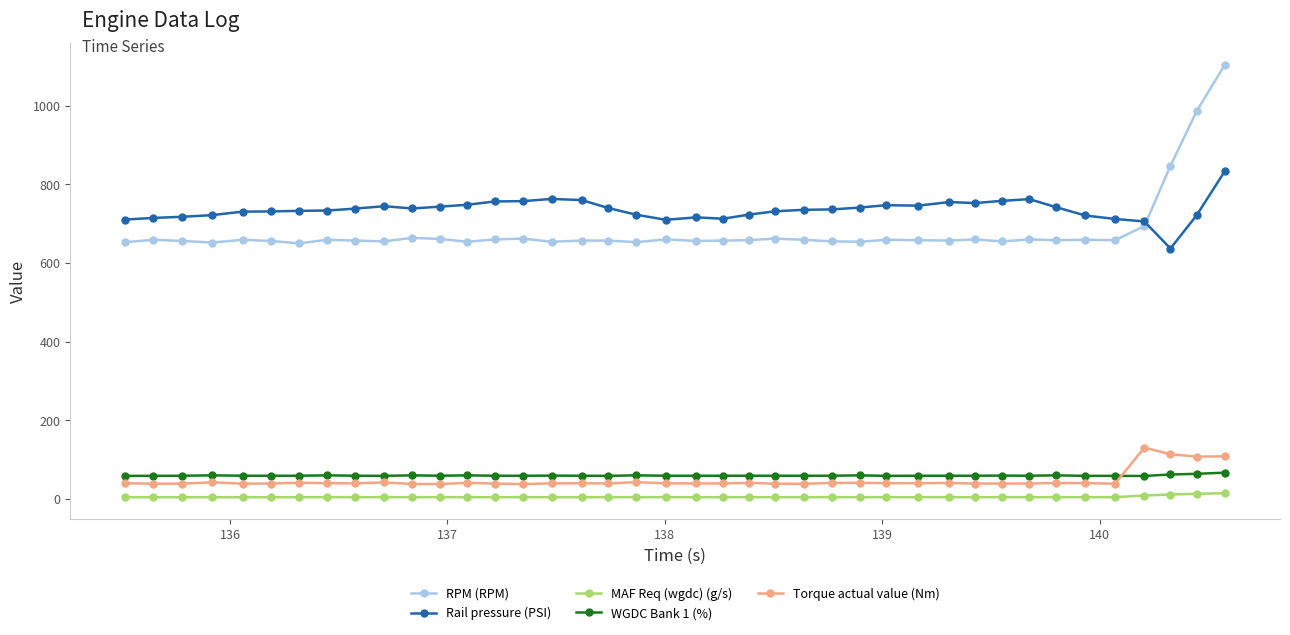

List the series in order of their peak value, highest first.

RPM (RPM), Rail pressure (PSI), Torque actual value (Nm), WGDC Bank 1 (%), MAF Req (wgdc) (g/s)